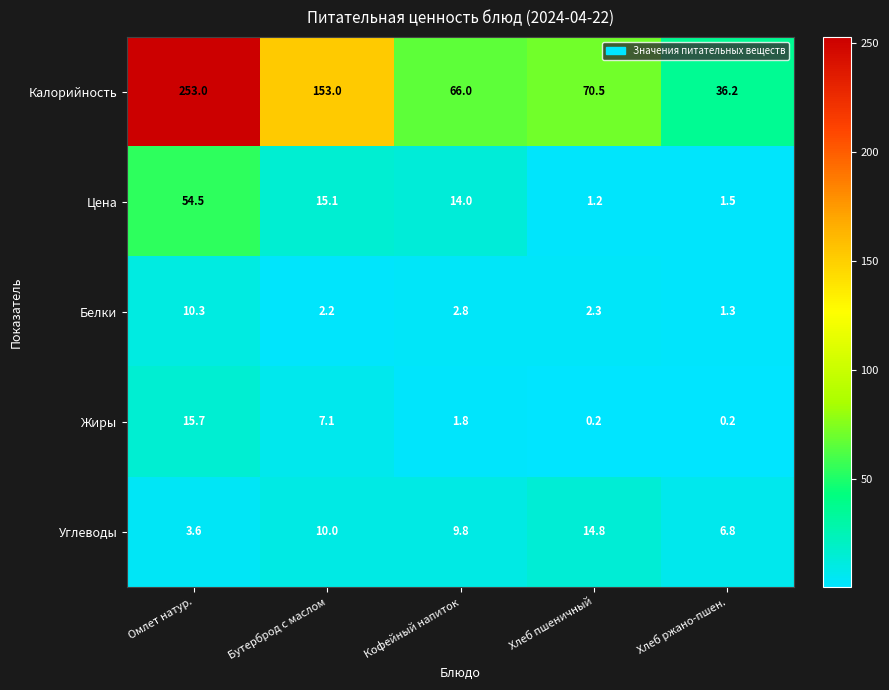

Where is Жиры nearest to the value 7?

Бутерброд с маслом